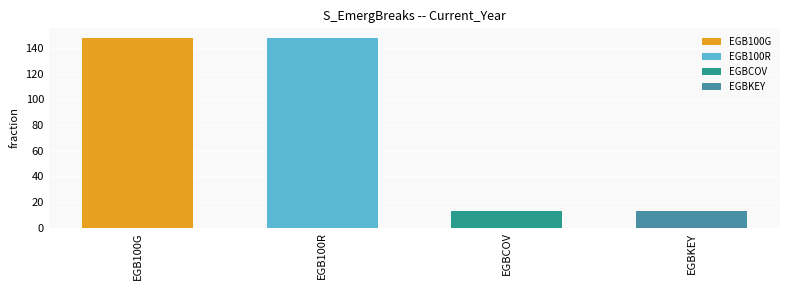

What is the change in value from EGB100G to EGBCOV?

-135.2